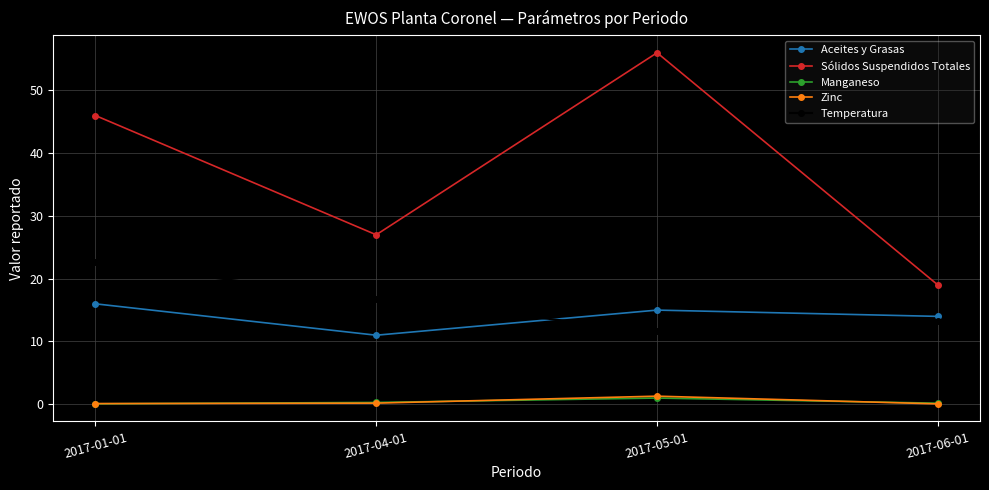

What is the total value across all series at 2017-06-01?

46.4